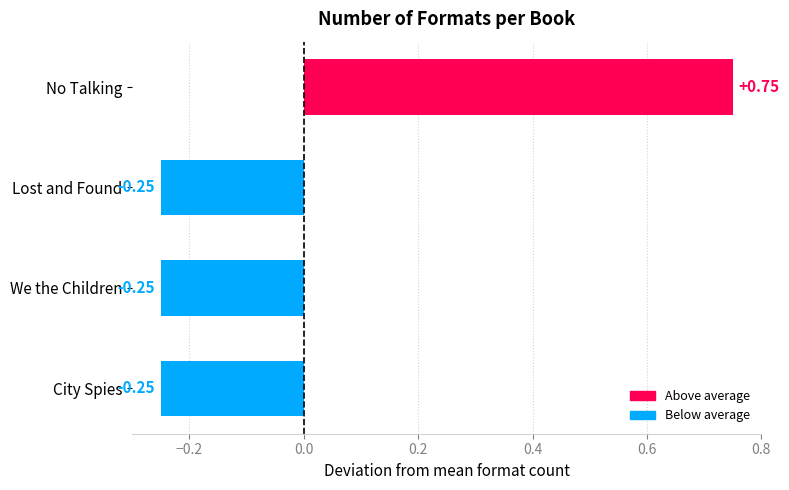

Which has a higher value, City Spies or No Talking?

No Talking